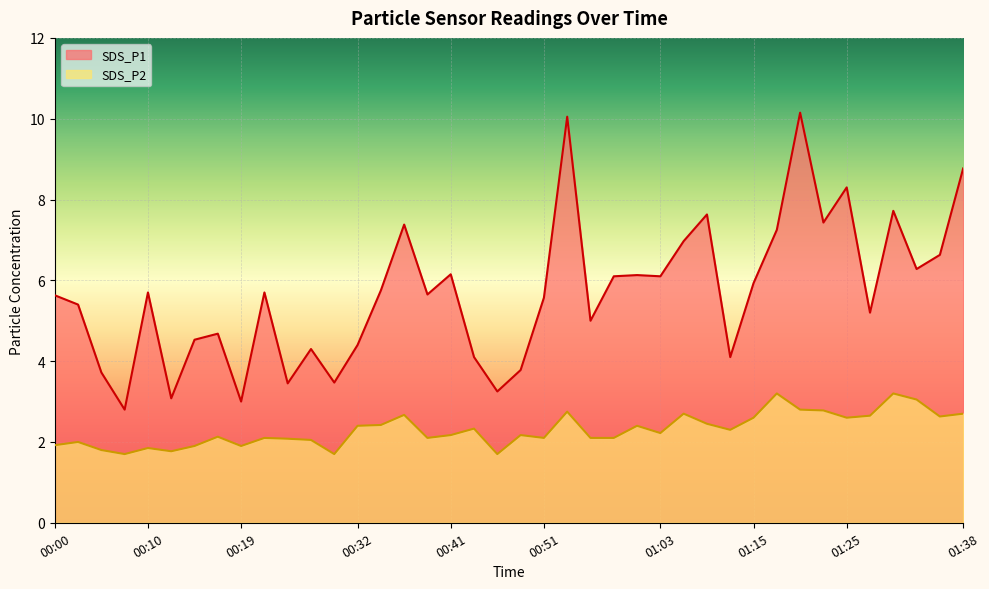

Is it true that SDS_P1 equals 7.7 at 01:30?

True